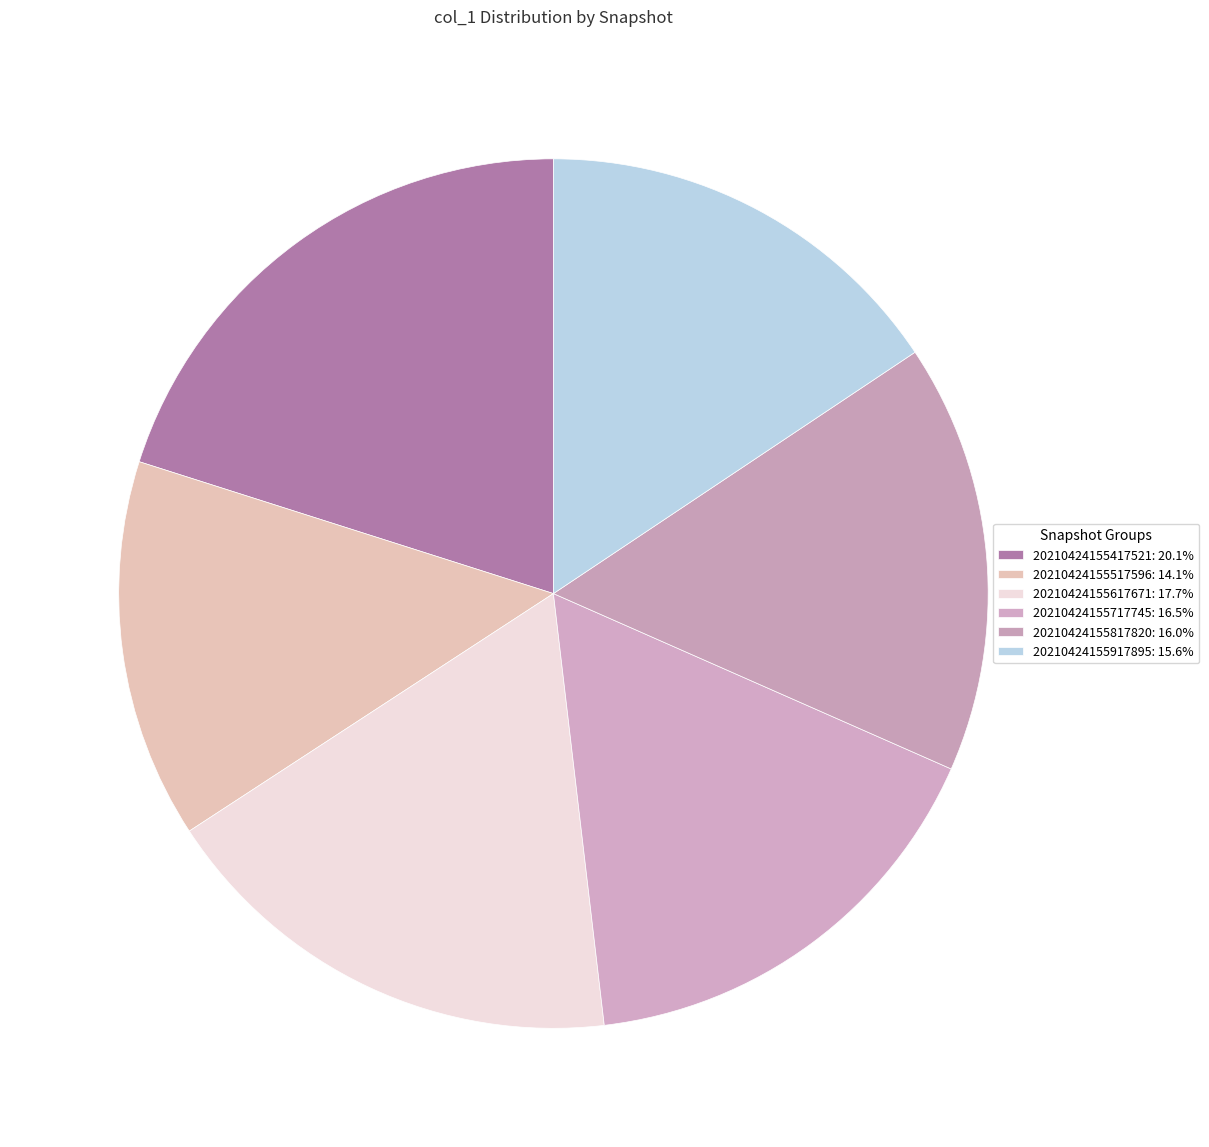

Combined, do 20210424155617671 and 20210424155917895 account for over 50%?

No